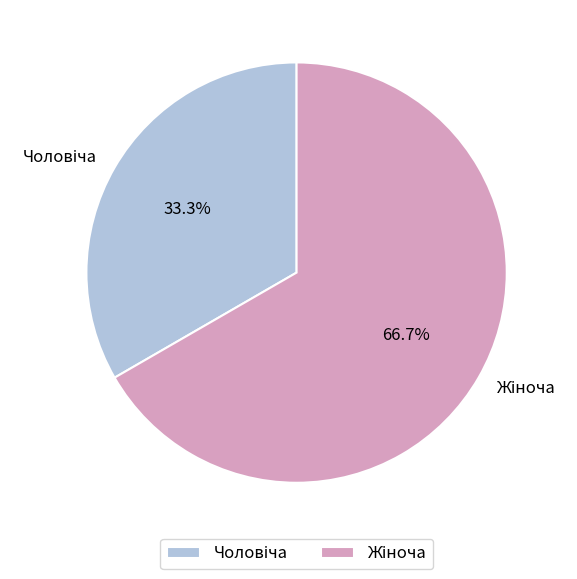

Is there a majority slice in this chart?

Yes